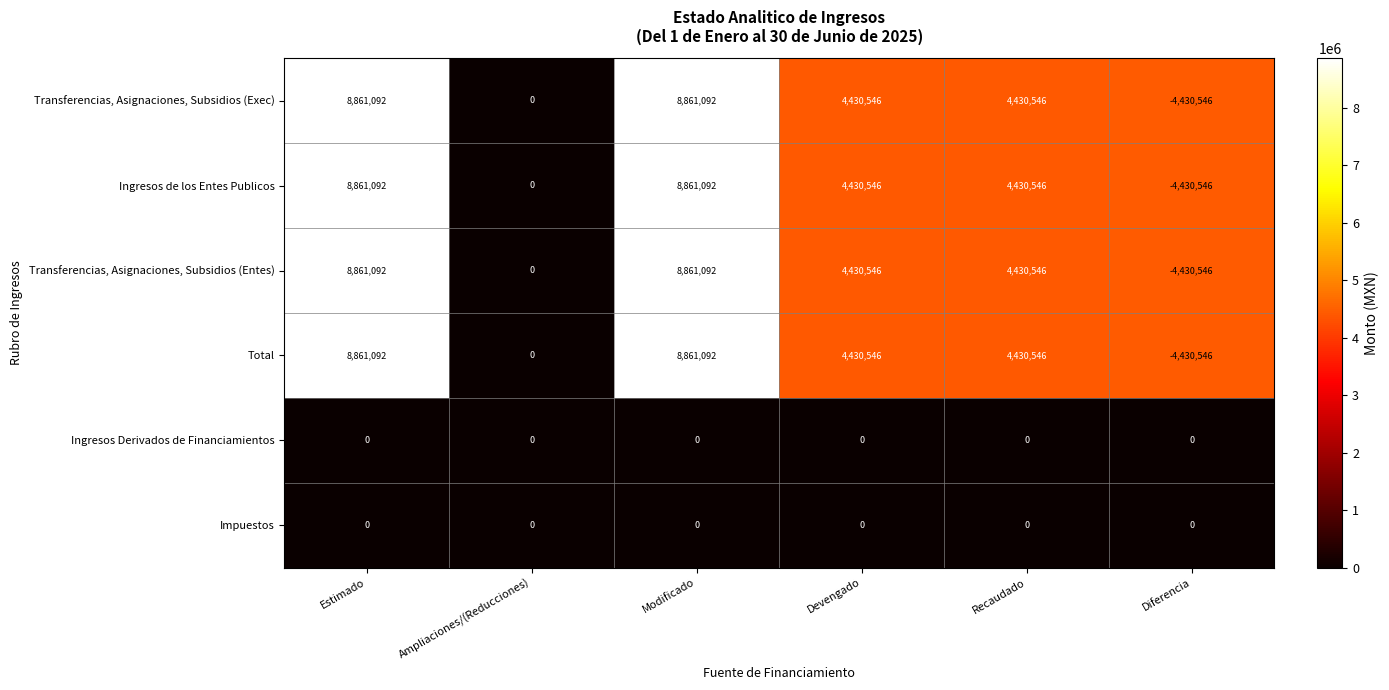

What is the spread (max minus min) of values at Recaudado?

4430546